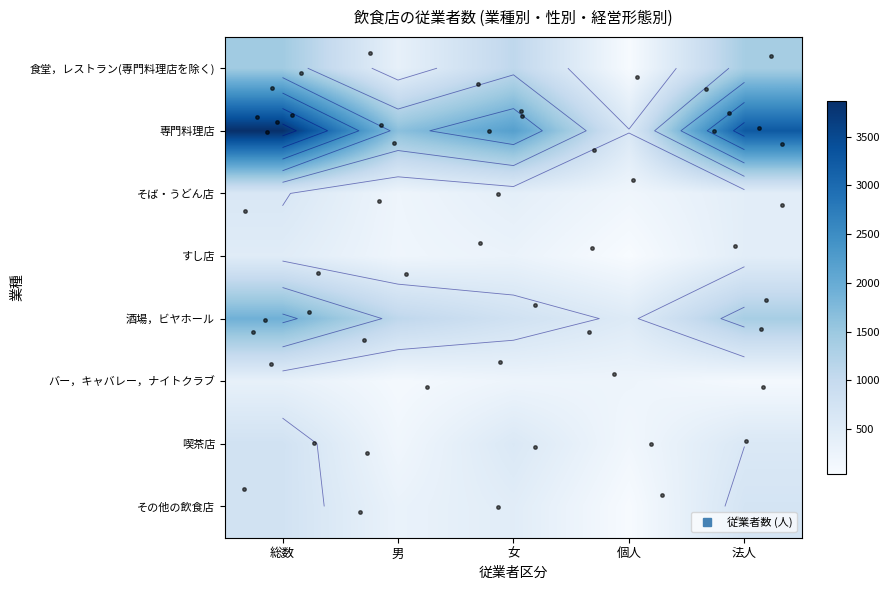

Which category has the highest value across all series?

総数